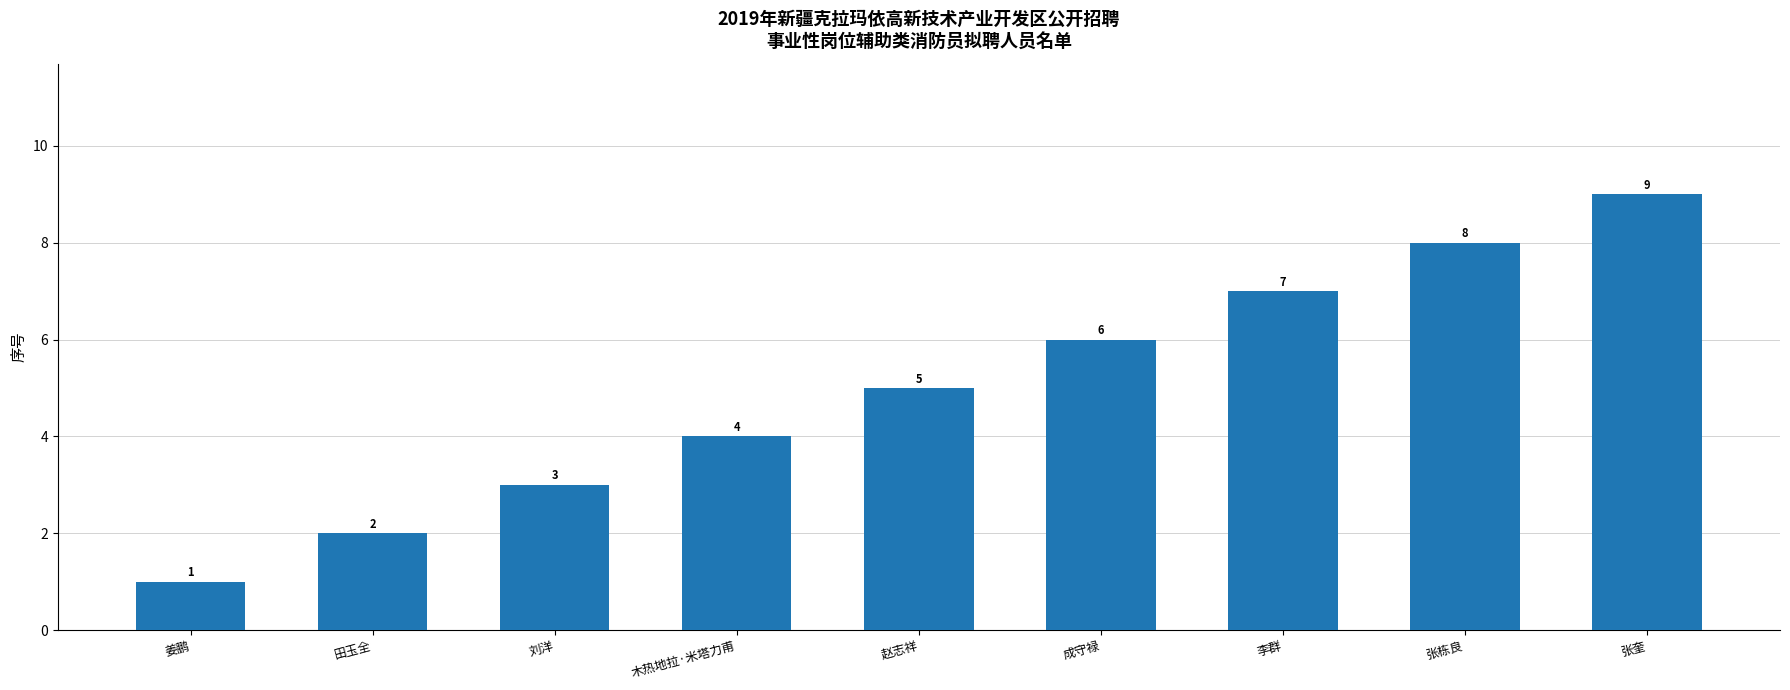

What is the label of the 1st bar from the right?

张奎